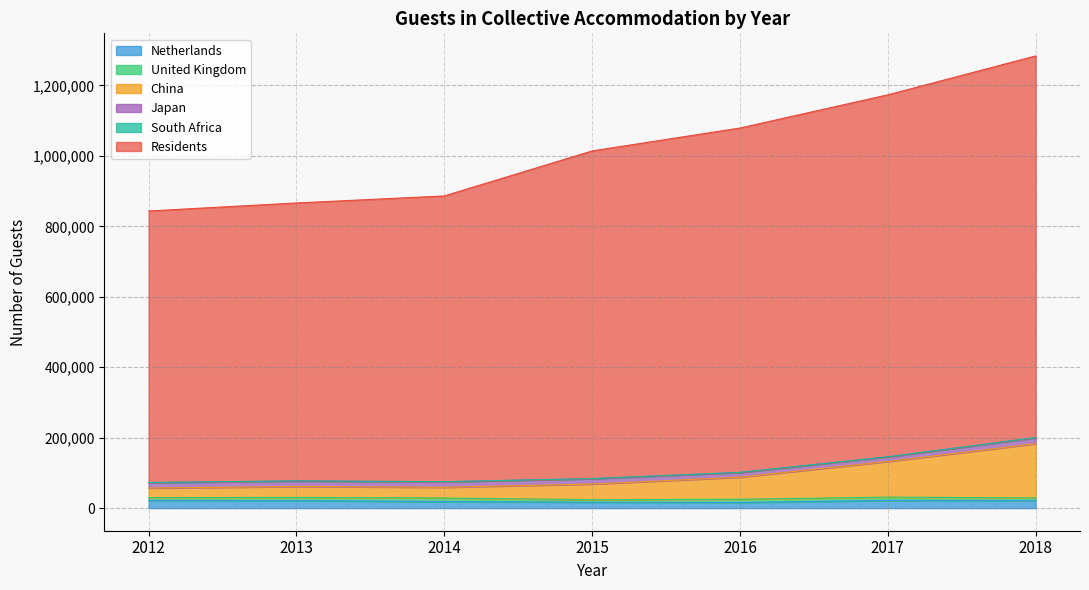

How many interior local valleys does the Netherlands series have?

1